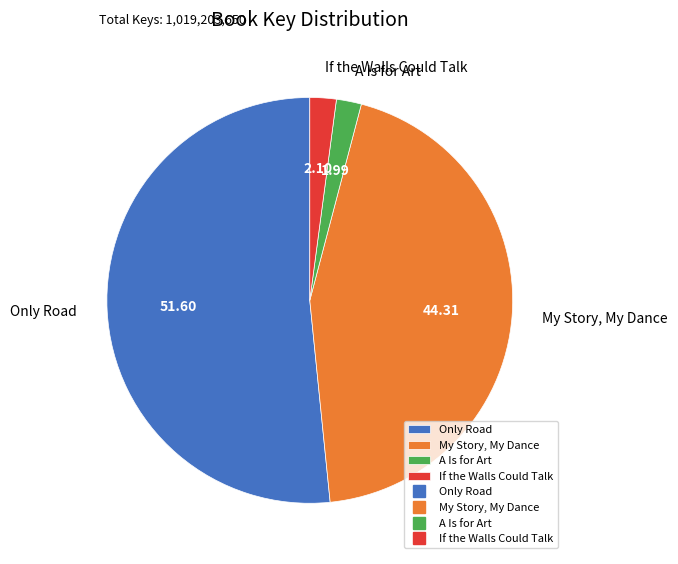

Which slice is the largest?

Only Road